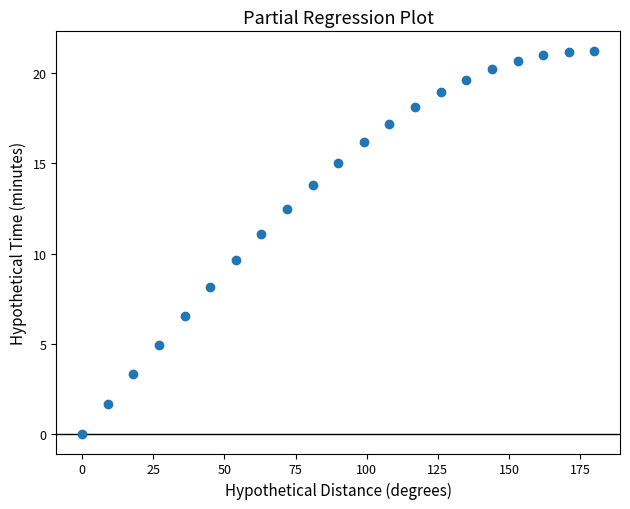

What Y value in the scatter plot is closest to 10?

9.6